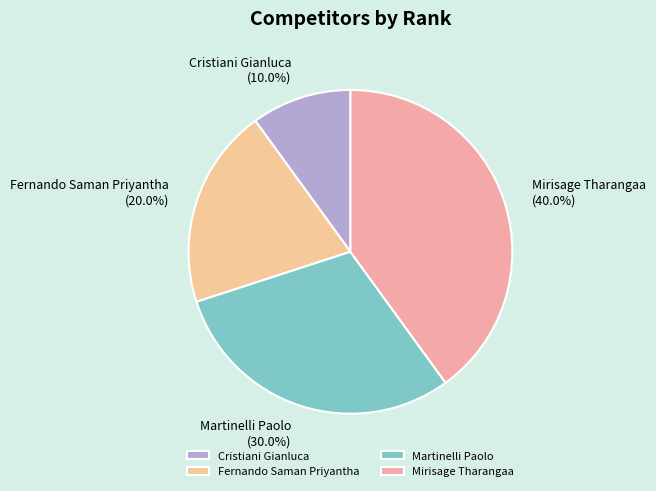

What is the largest slice in the pie chart?

Mirisage Tharangaa